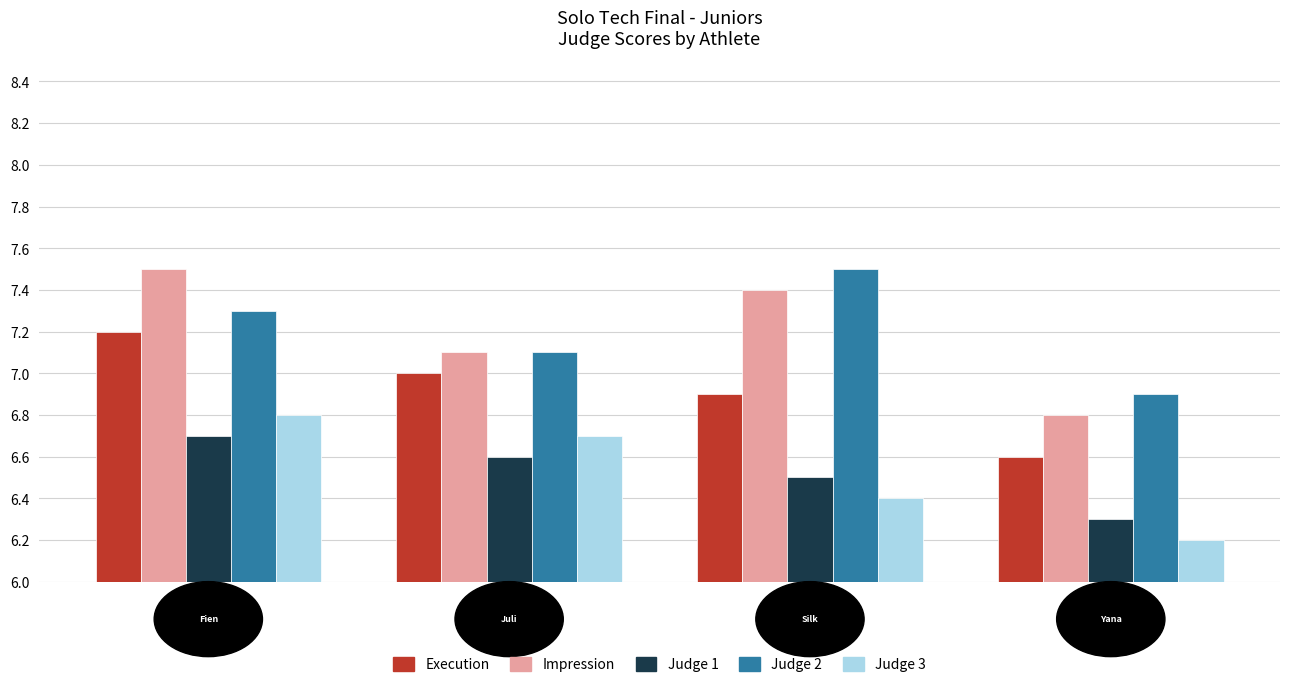

What is the maximum value shown in the chart?

7.5